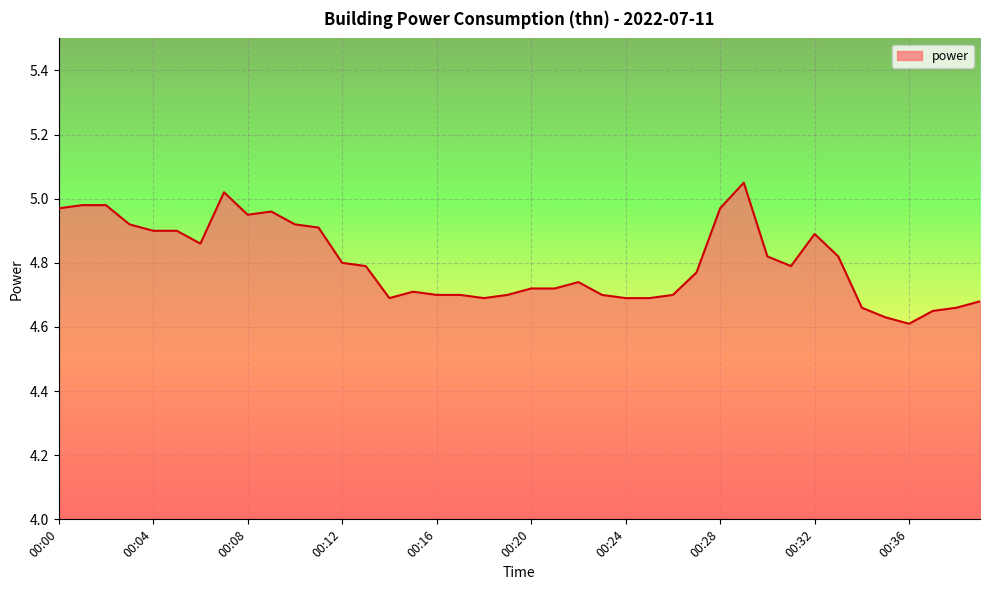

What is the difference between the maximum and minimum values?

0.4